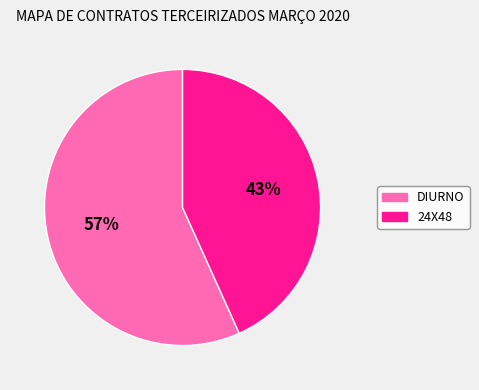

Does any single category account for the majority?

Yes